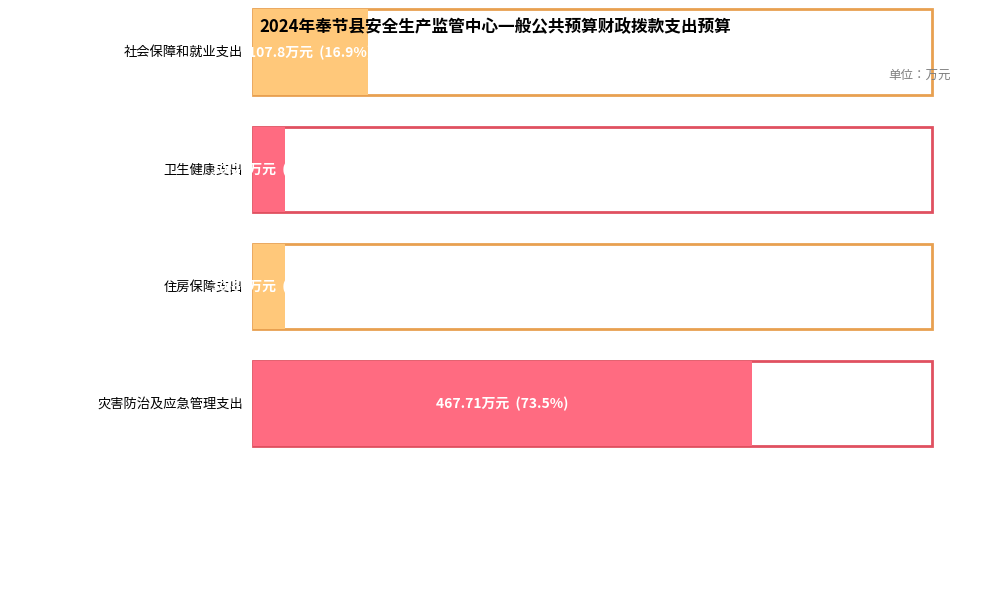

Reading right to left, what are all the values shown in this chart?

灾害防治及应急管理支出=467.7	住房保障支出=30.7	卫生健康支出=30.2	社会保障和就业支出=107.8